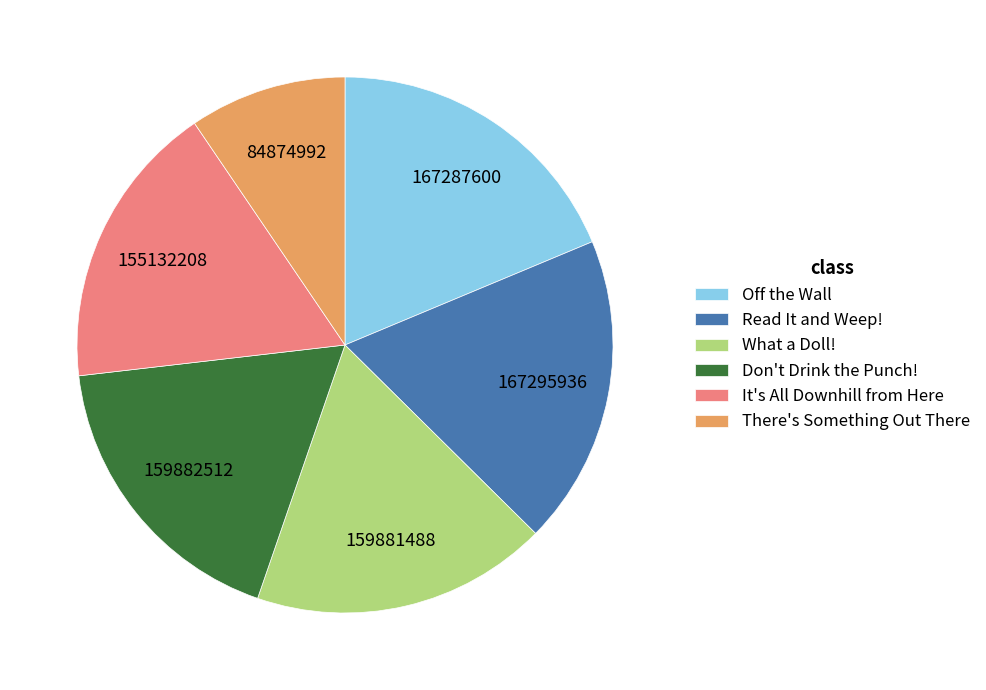

Is there any slice that represents more than half of the pie?

No